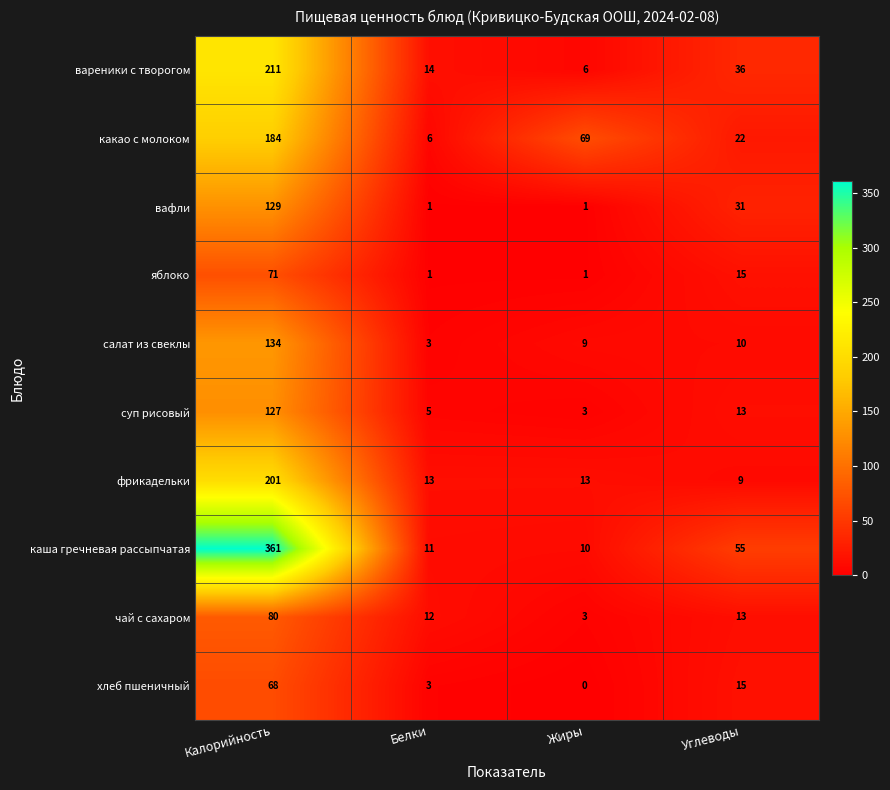

Between Белки and Углеводы, which series saw the biggest shift?

каша гречневая рассыпчатая